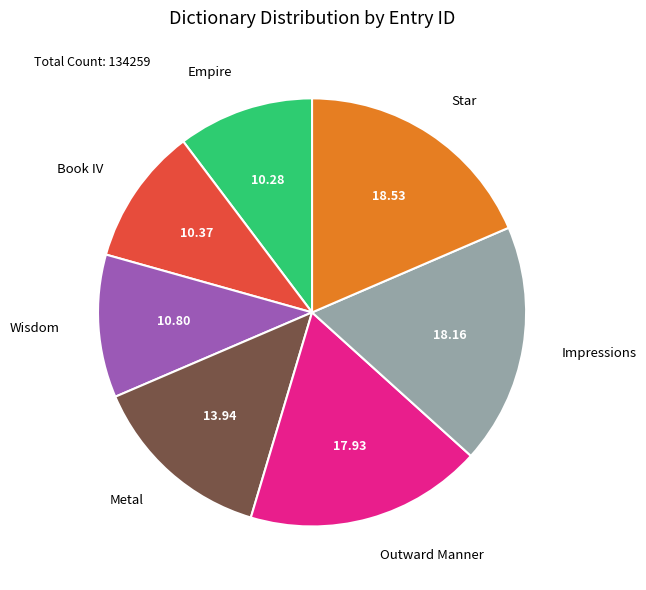

Is there a majority slice in this chart?

No